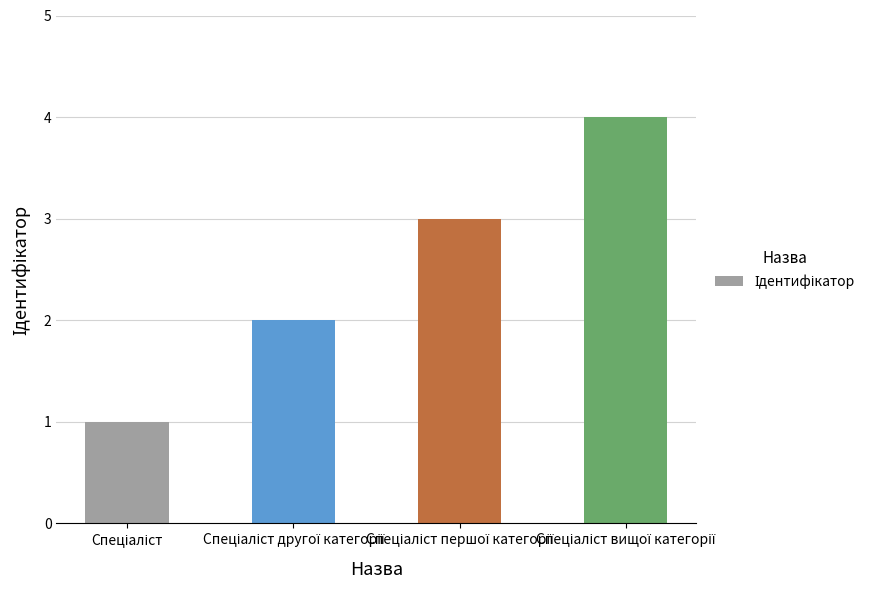

What is the difference between the maximum and minimum values?

3